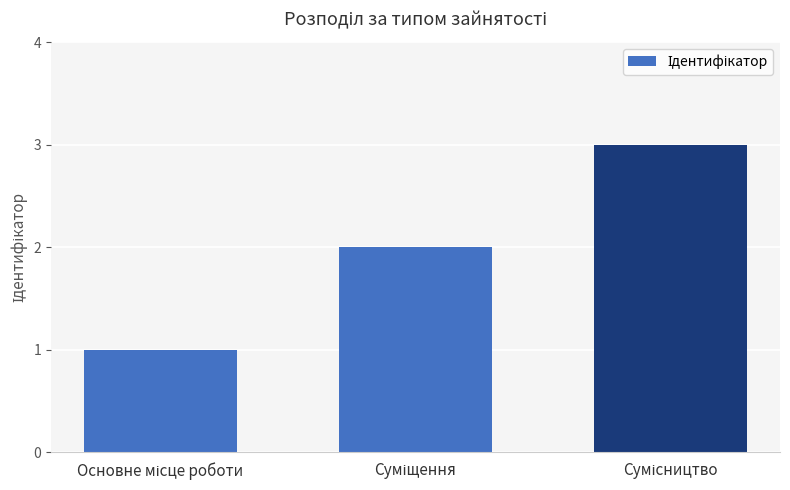

What is the sum of all values?

6